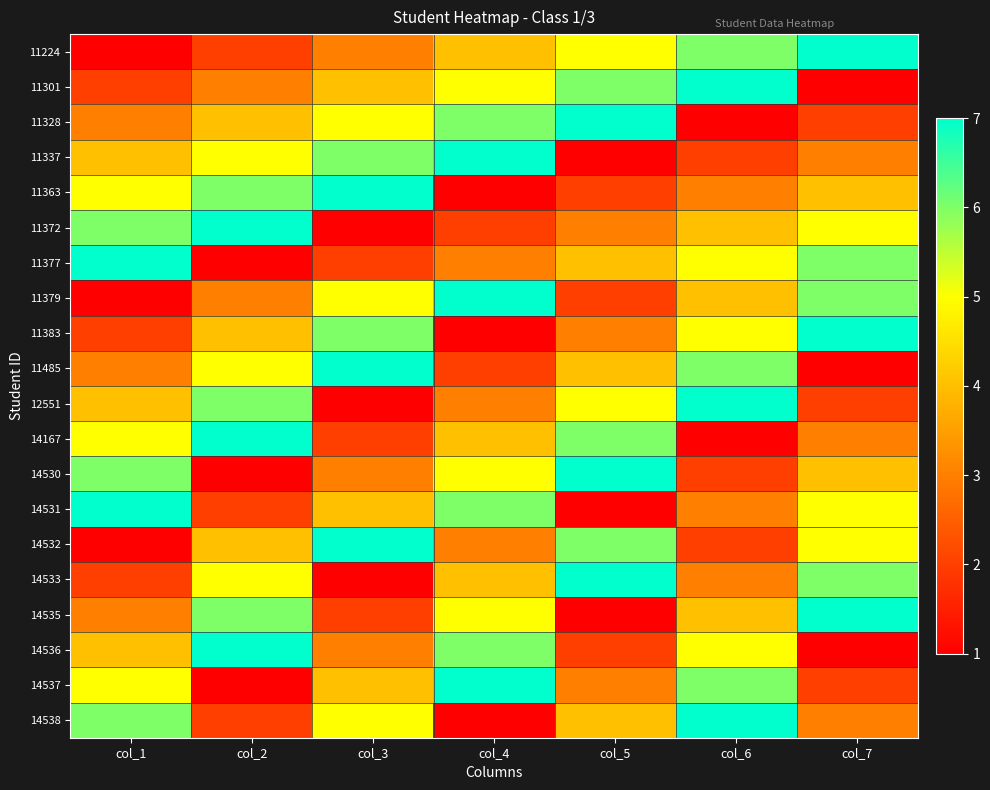

Reading right to left, extract all data points from this chart.

11224: col_7=7	col_6=6	col_5=5	col_4=4	col_3=3	col_2=2	col_1=1
11301: col_7=1	col_6=7	col_5=6	col_4=5	col_3=4	col_2=3	col_1=2
11328: col_7=2	col_6=1	col_5=7	col_4=6	col_3=5	col_2=4	col_1=3
11337: col_7=3	col_6=2	col_5=1	col_4=7	col_3=6	col_2=5	col_1=4
11363: col_7=4	col_6=3	col_5=2	col_4=1	col_3=7	col_2=6	col_1=5
11372: col_7=5	col_6=4	col_5=3	col_4=2	col_3=1	col_2=7	col_1=6
11377: col_7=6	col_6=5	col_5=4	col_4=3	col_3=2	col_2=1	col_1=7
11379: col_7=6	col_6=4	col_5=2	col_4=7	col_3=5	col_2=3	col_1=1
11383: col_7=7	col_6=5	col_5=3	col_4=1	col_3=6	col_2=4	col_1=2
11485: col_7=1	col_6=6	col_5=4	col_4=2	col_3=7	col_2=5	col_1=3
12551: col_7=2	col_6=7	col_5=5	col_4=3	col_3=1	col_2=6	col_1=4
14167: col_7=3	col_6=1	col_5=6	col_4=4	col_3=2	col_2=7	col_1=5
14530: col_7=4	col_6=2	col_5=7	col_4=5	col_3=3	col_2=1	col_1=6
14531: col_7=5	col_6=3	col_5=1	col_4=6	col_3=4	col_2=2	col_1=7
14532: col_7=5	col_6=2	col_5=6	col_4=3	col_3=7	col_2=4	col_1=1
14533: col_7=6	col_6=3	col_5=7	col_4=4	col_3=1	col_2=5	col_1=2
14535: col_7=7	col_6=4	col_5=1	col_4=5	col_3=2	col_2=6	col_1=3
14536: col_7=1	col_6=5	col_5=2	col_4=6	col_3=3	col_2=7	col_1=4
14537: col_7=2	col_6=6	col_5=3	col_4=7	col_3=4	col_2=1	col_1=5
14538: col_7=3	col_6=7	col_5=4	col_4=1	col_3=5	col_2=2	col_1=6